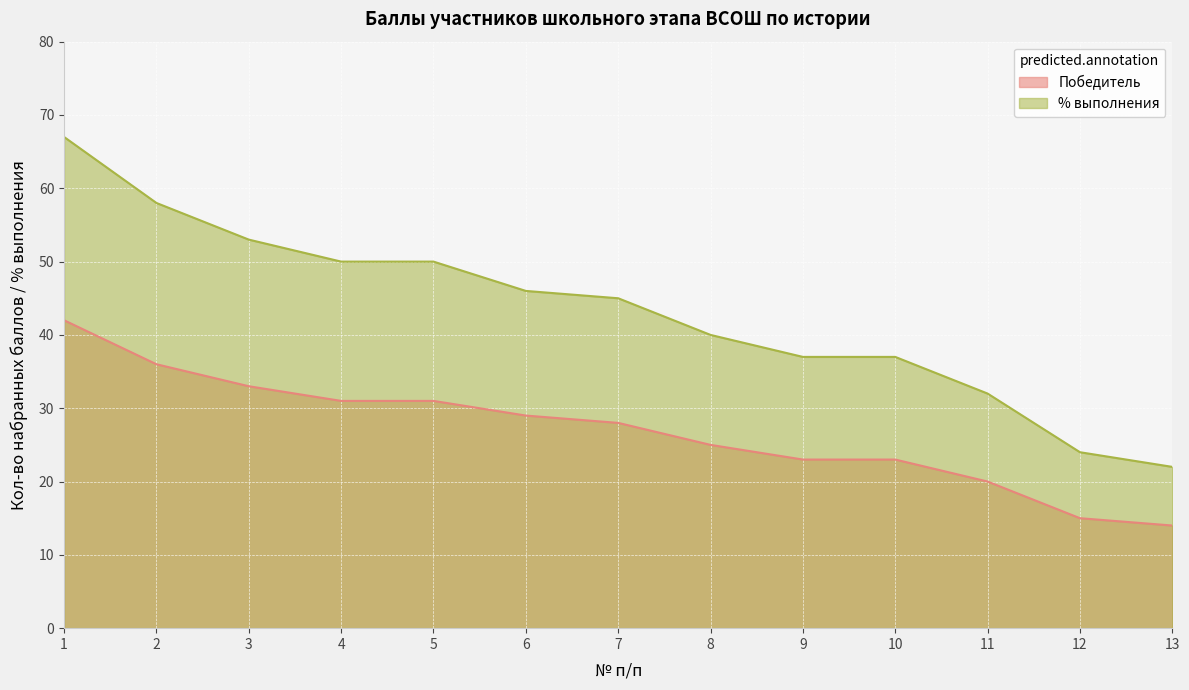

Which series has the largest total across all categories?

% выполнения